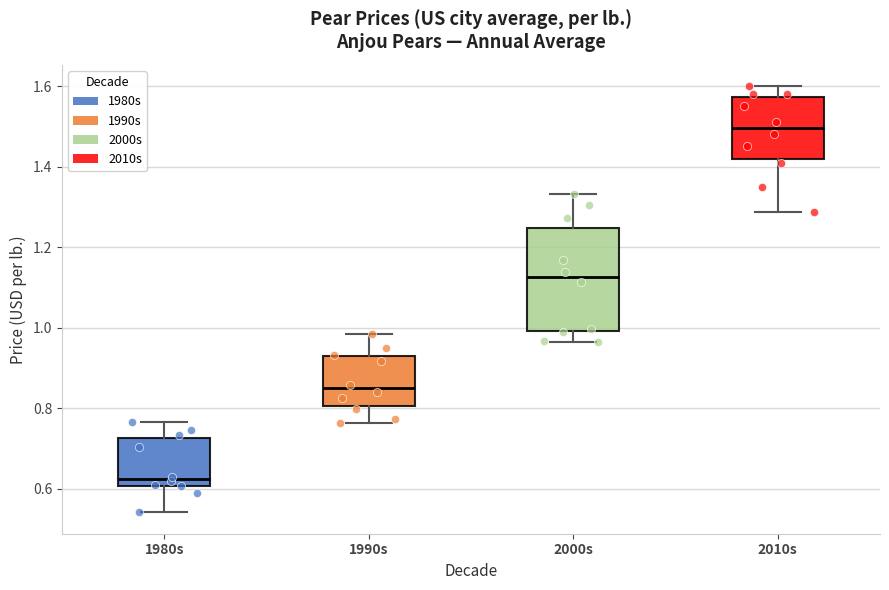

Reading left to right, read every box against the y-axis: the position of its median line, the range the box covers, and the ends of its whiskers. The values are not printed on the chart, so give them approximately, as read against the axis.

1980s: median 0.62, box 0.60 to 0.72, whiskers 0.54 to 0.76
1990s: median 0.84, box 0.80 to 0.92, whiskers 0.76 to 0.98
2000s: median 1.12, box 1.00 to 1.24, whiskers 0.96 to 1.34
2010s: median 1.50, box 1.42 to 1.58, whiskers 1.28 to 1.60